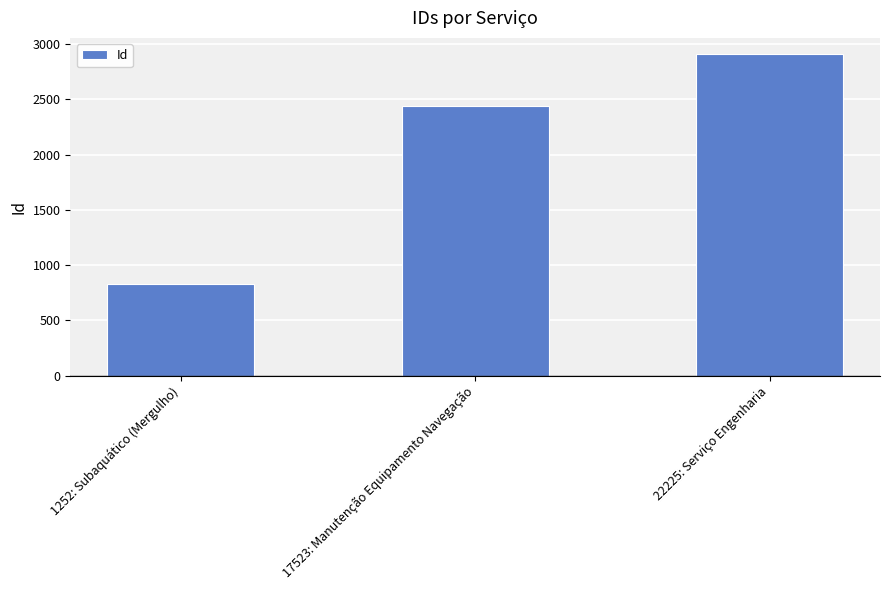

Rank the categories by value from lowest to highest.

1252: Subaquático (Mergulho), 17523: Manutenção Equipamento Navegação, 22225: Serviço Engenharia